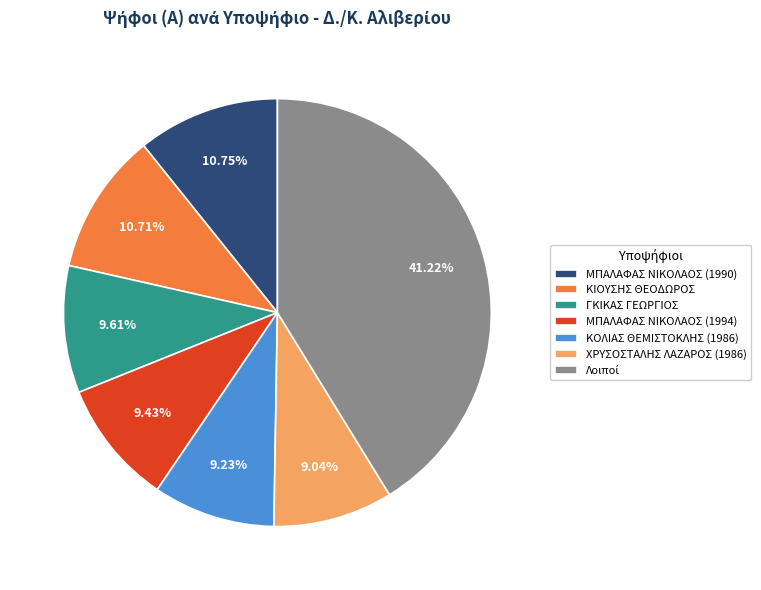

How many segments does this pie chart have?

7